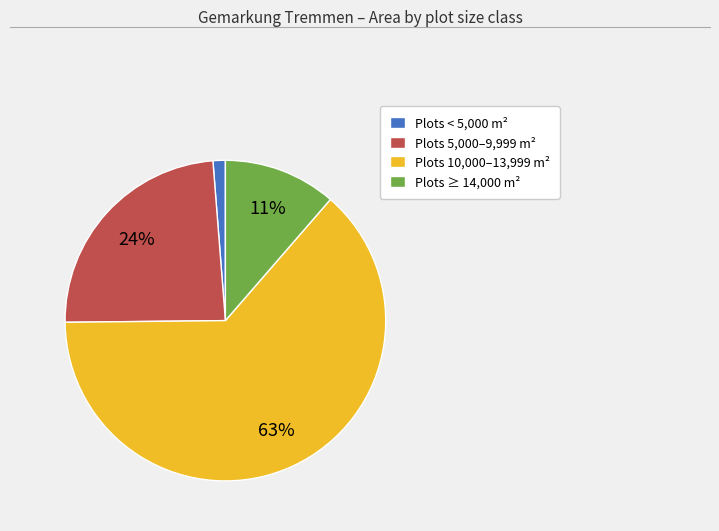

Combined, do Plots 10,000–13,999 m² and Plots < 5,000 m² account for over 50%?

Yes